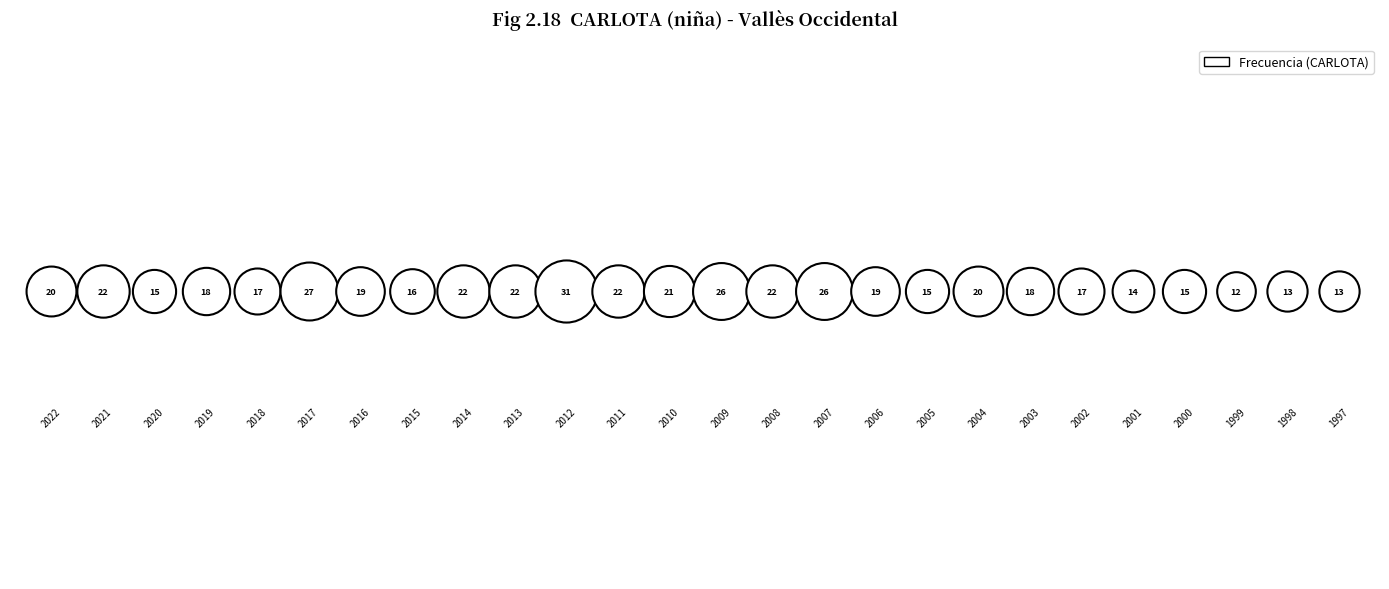

What is the change in value from 2019 to 2005?

-3